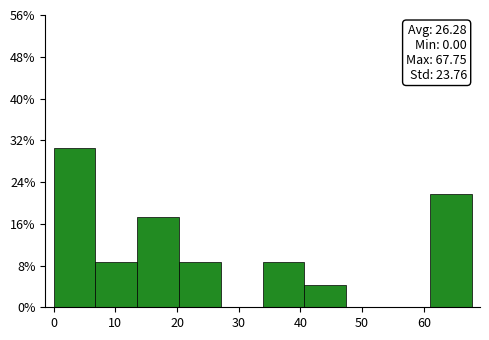

Which range on the x-axis has the tallest bar?

0 to 7